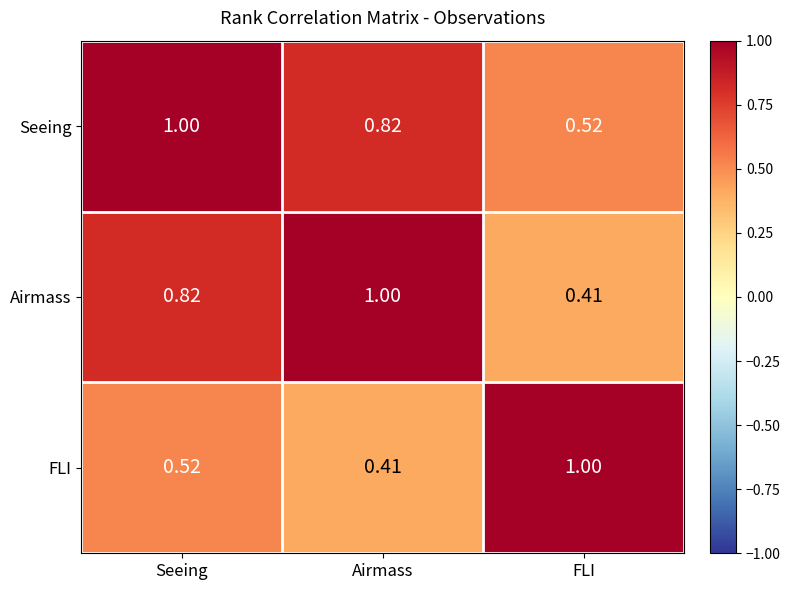

Is the value of Airmass at FLI greater than the value of Seeing at FLI?

No